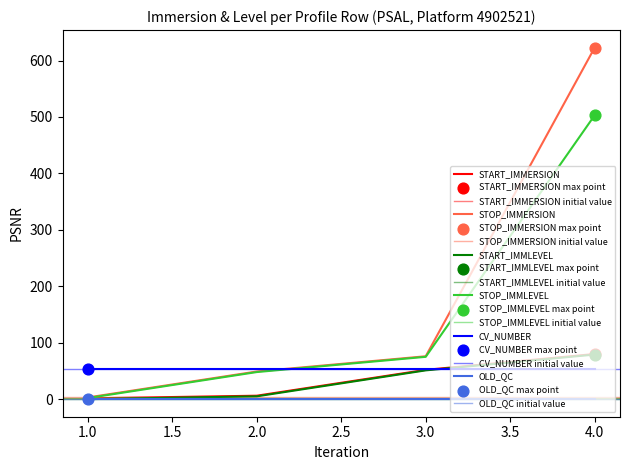

At which category is the sum across all series the highest?

4